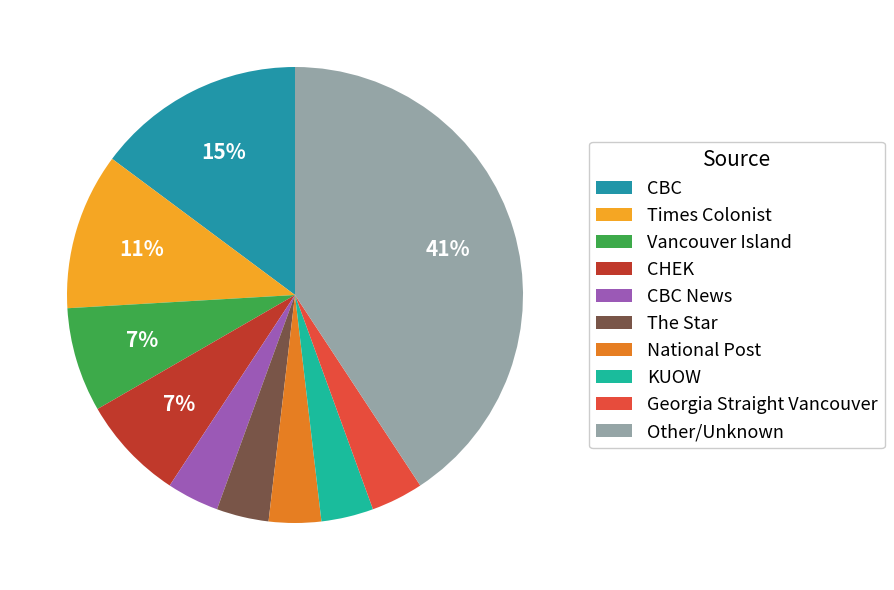

To the nearest percent, what portion does National Post represent?

4%